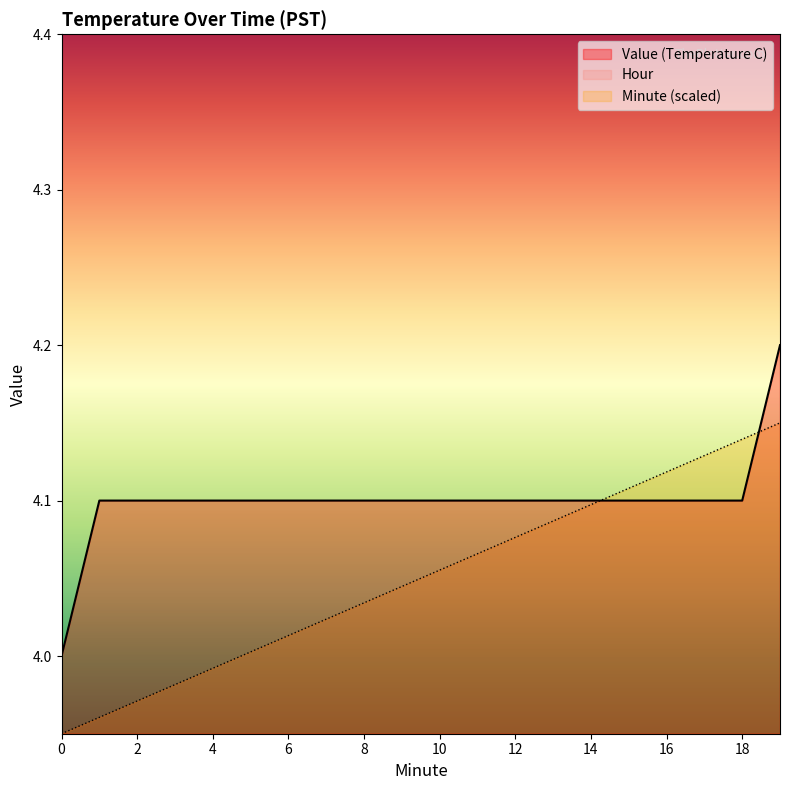

What is the maximum value for Value (Temperature C)?

4.2